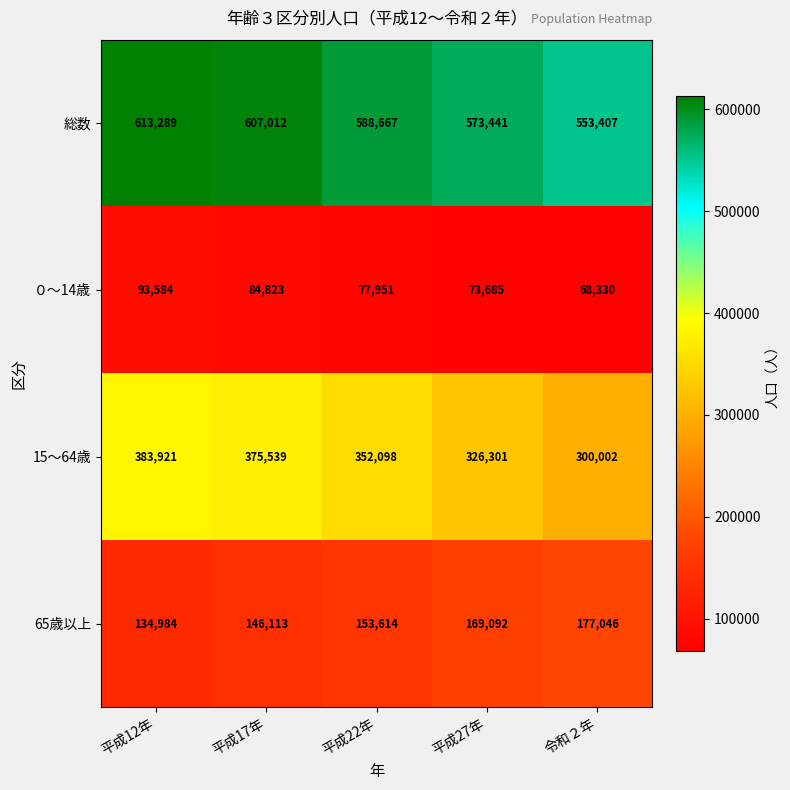

Reading left to right, list all the values displayed in this chart.

総数: 613289	607012	588667	573441	553407
０～14歳: 93584	84823	77951	73685	68330
15～64歳: 383921	375539	352098	326301	300002
65歳以上: 134984	146113	153614	169092	177046